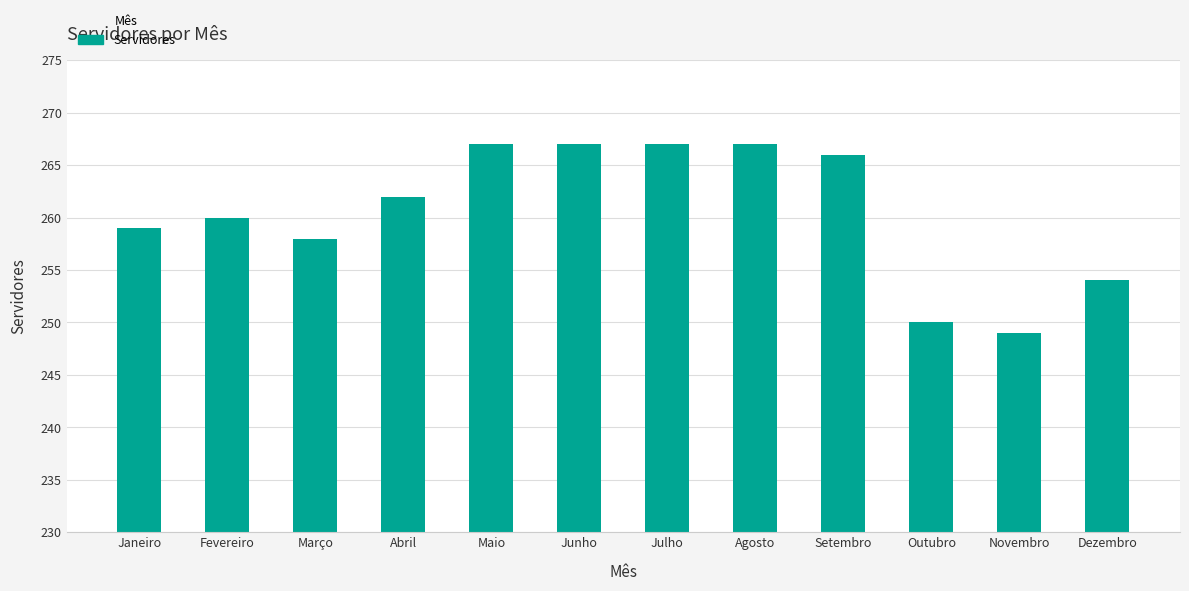

Read the value at Março.

258